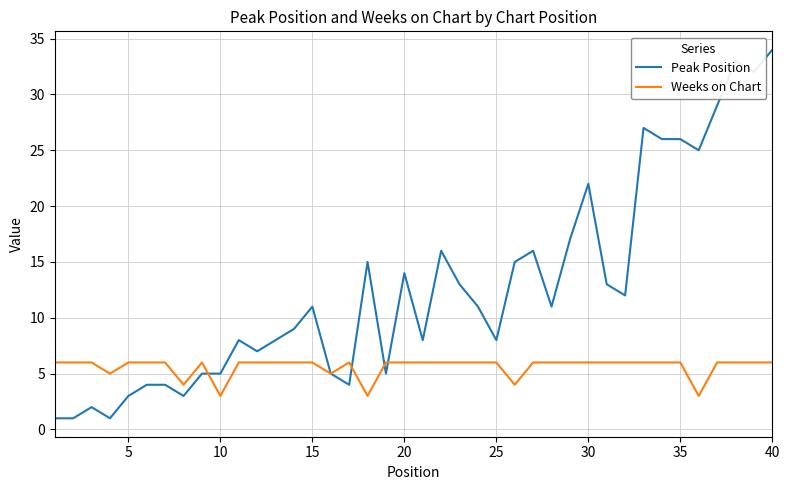

List the series in order of their peak value, lowest first.

Weeks on Chart, Peak Position